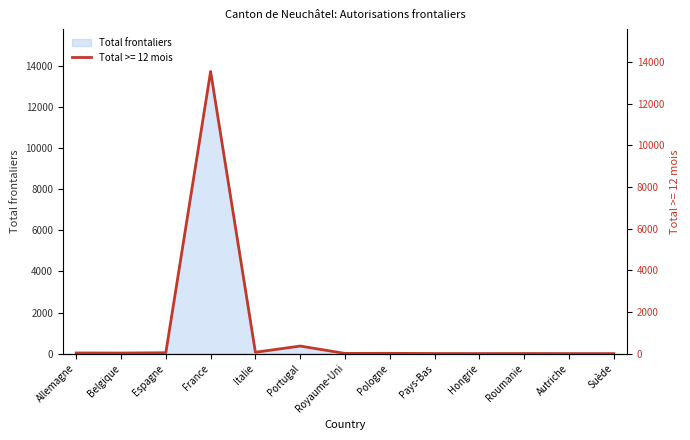

At how many categories does at least one series exceed 10751?

1